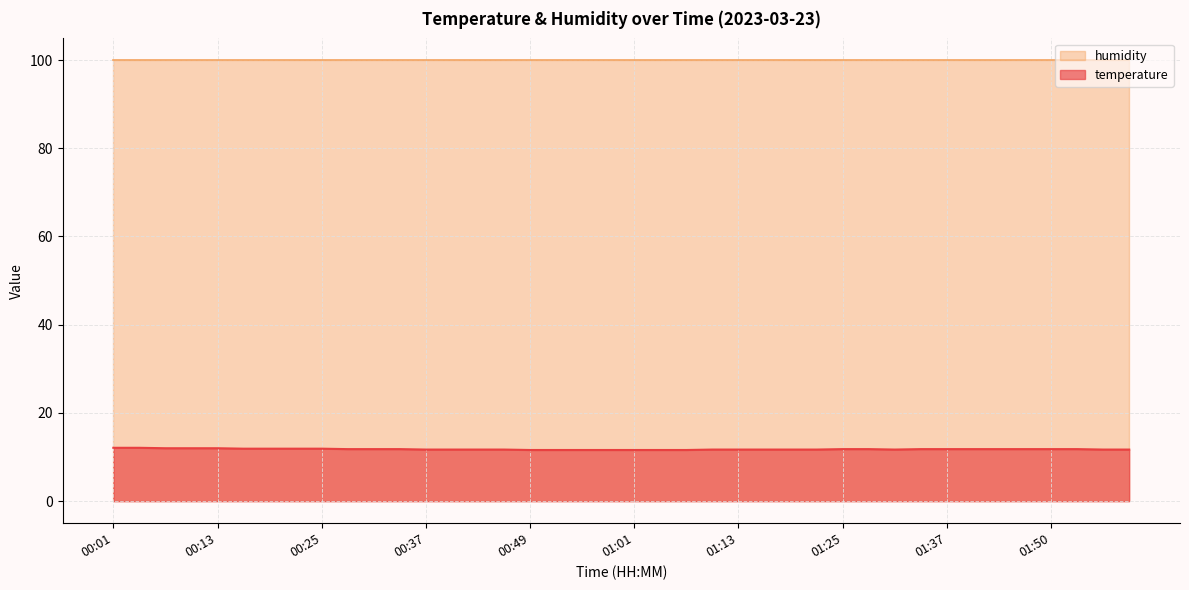

Is it true that the value at 01:31 is 11.7?

True